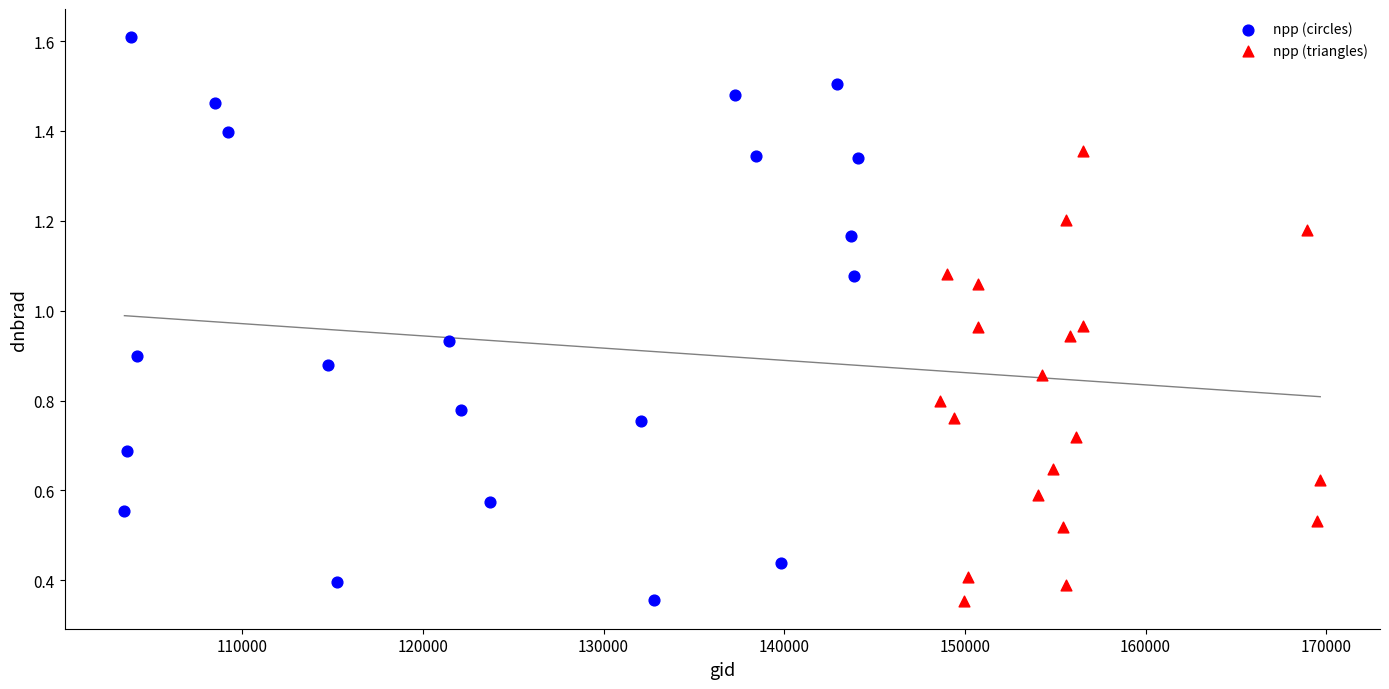

Which series has the widest spread of Y values?

npp (circles)